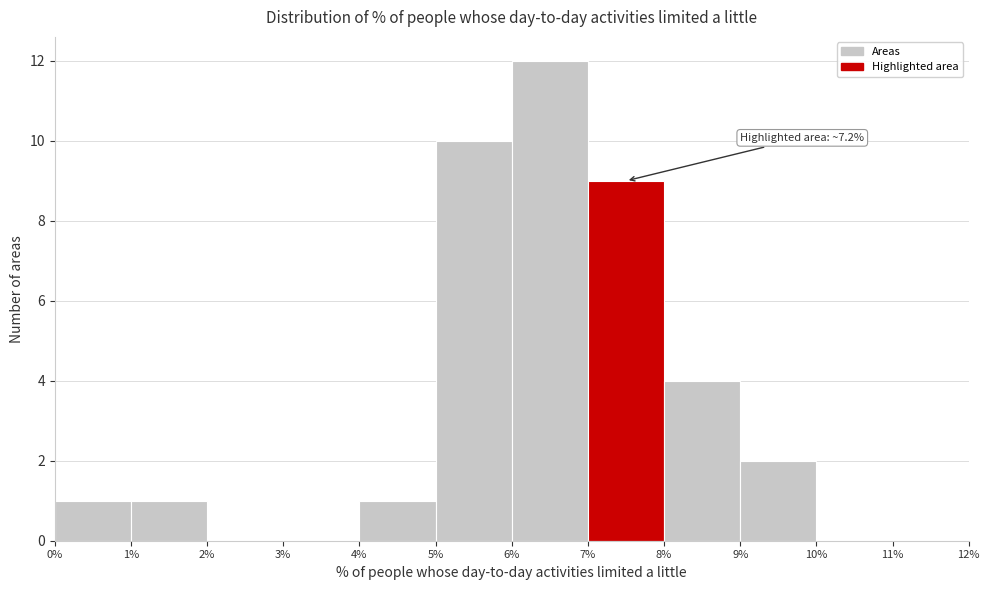

Over which range of the x-axis is the bar tallest?

6% to 7%